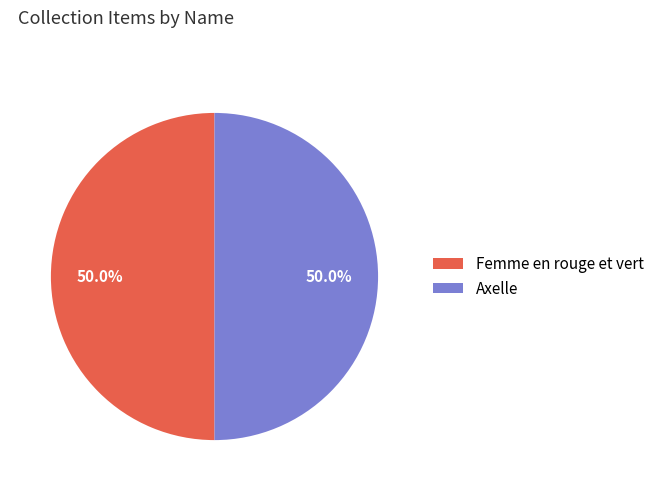

To the nearest percent, what percentage of the pie is Femme en rouge et vert?

50%